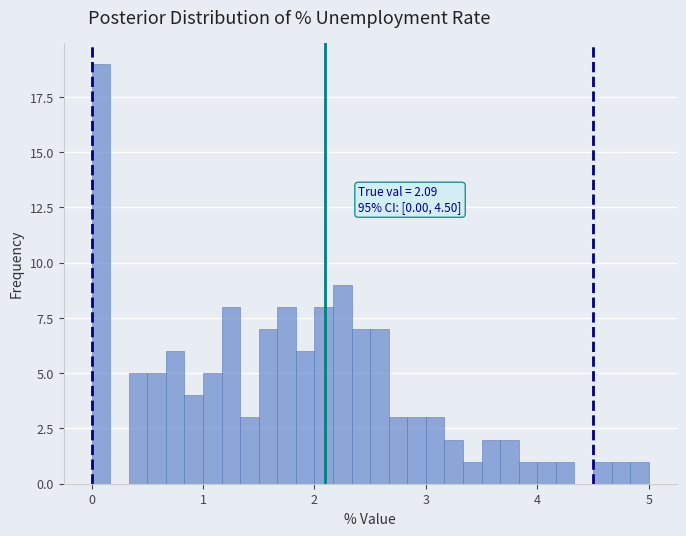

Read against the x-axis, roughly where is the centre of the tallest bar?

0.1